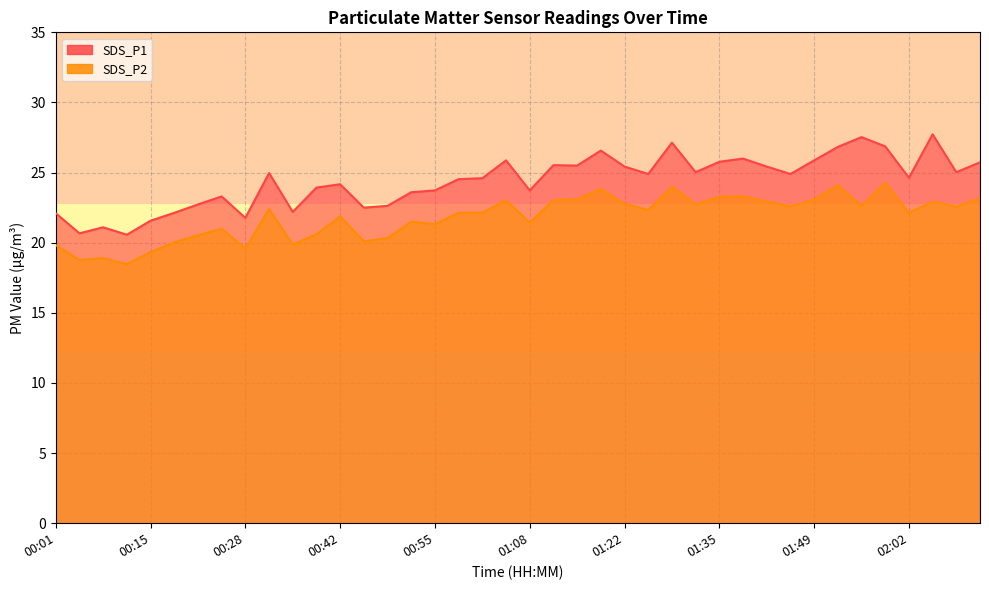

At which category does SDS_P1 reach its first local valley?

00:05